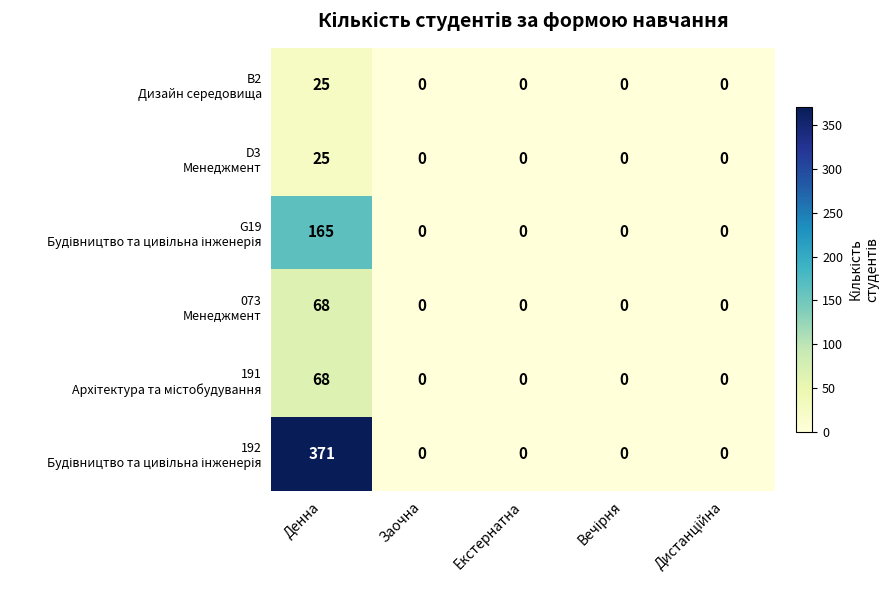

At which category is the sum across all series the highest?

Денна